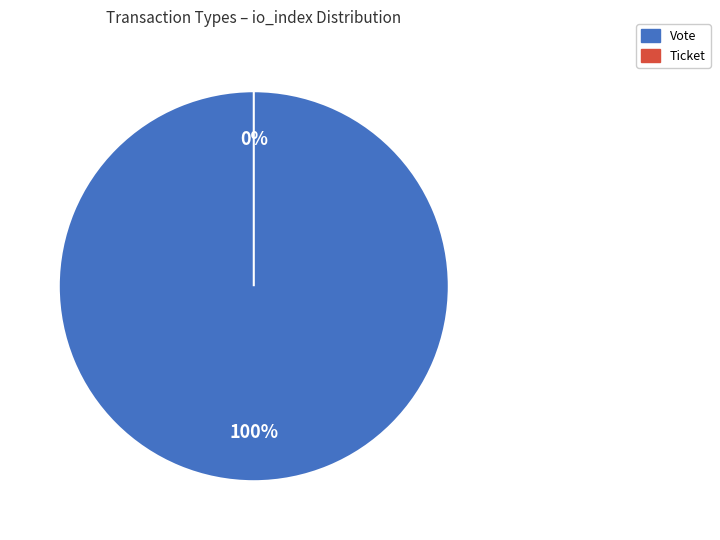

Which category has the biggest portion of the pie?

Vote